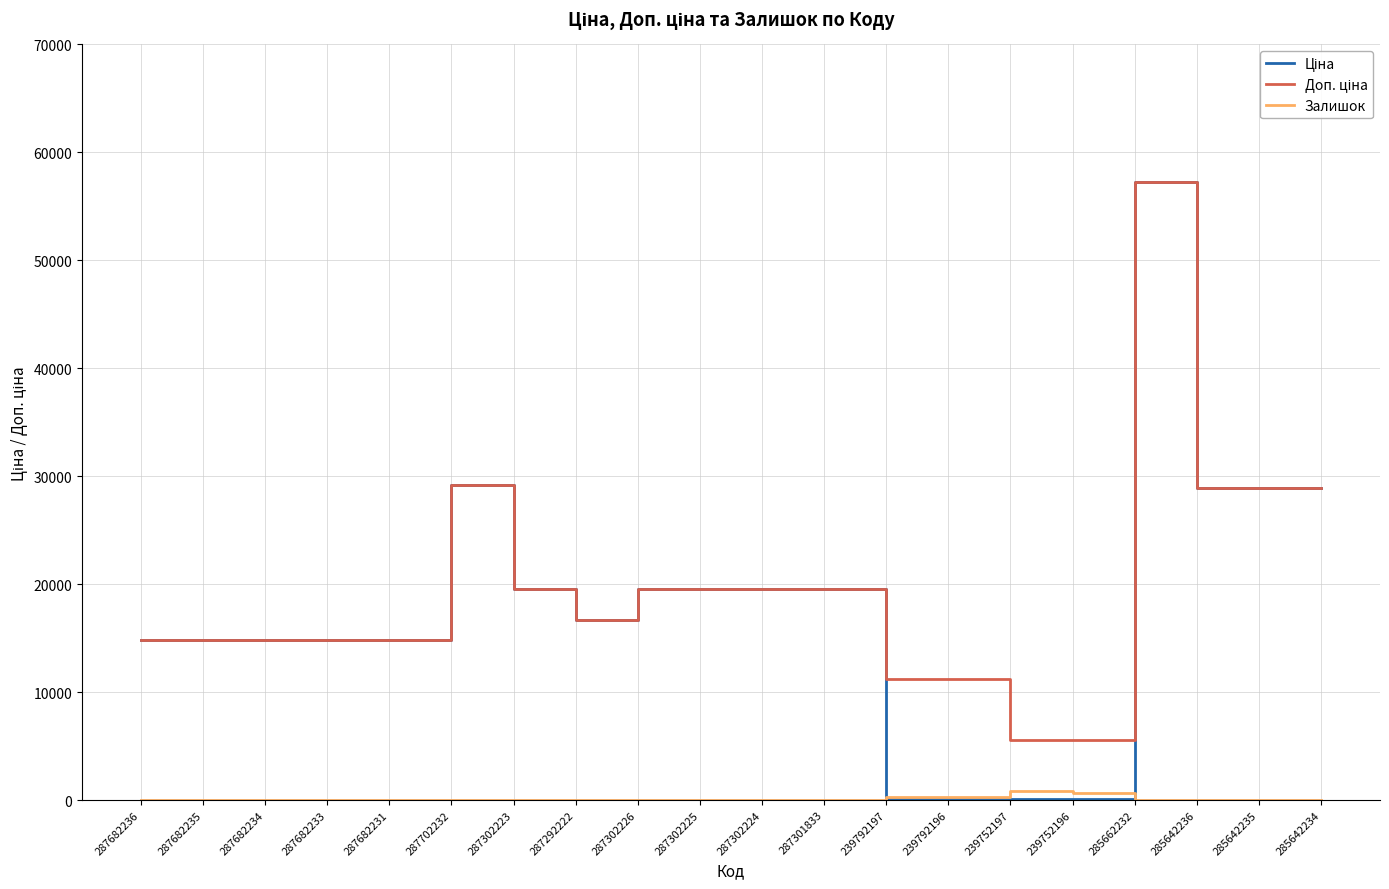

What is the spread (max minus min) of values at 287682234?

14817.6